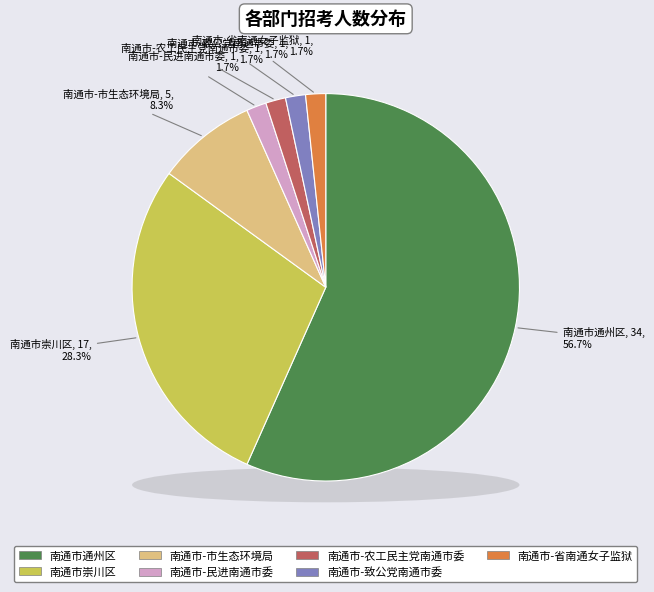

To the nearest percent, what is the combined percentage of 南通市-民进南通市委 and 南通市崇川区?

30%